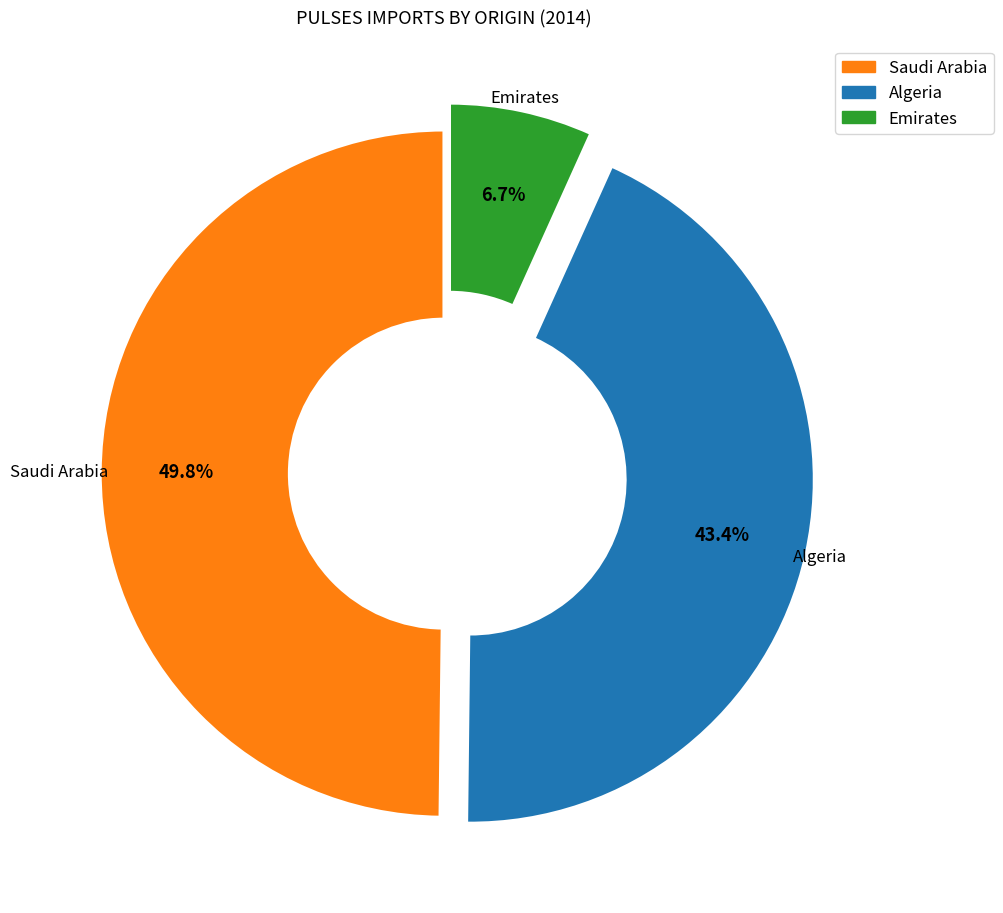

How many segments does this pie chart have?

3